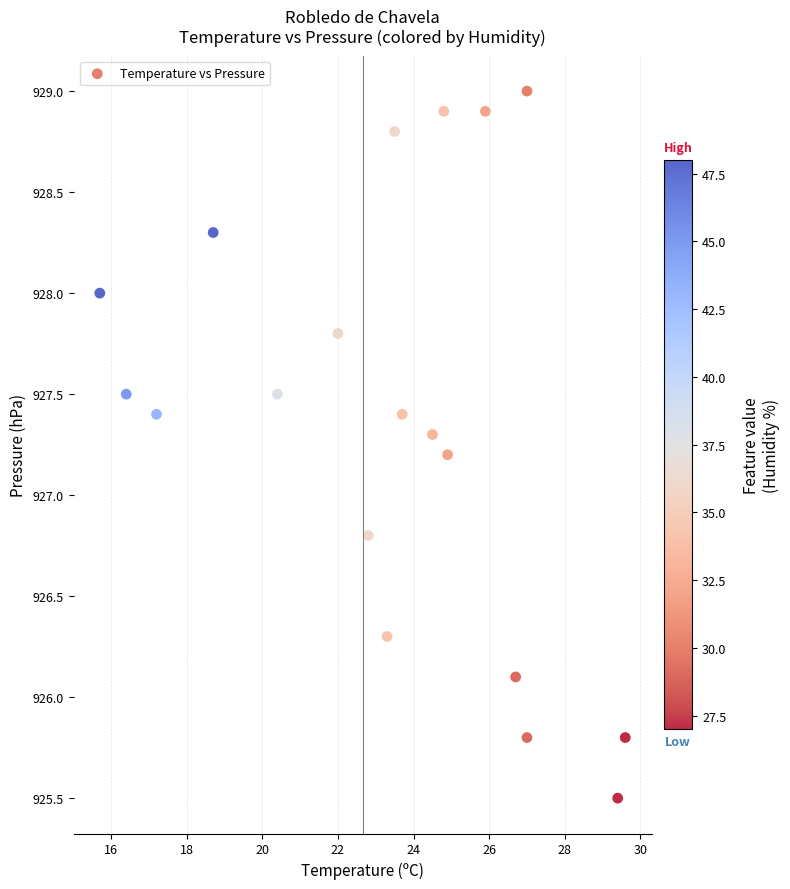

What is the range of Y values (max minus min)?

3.5